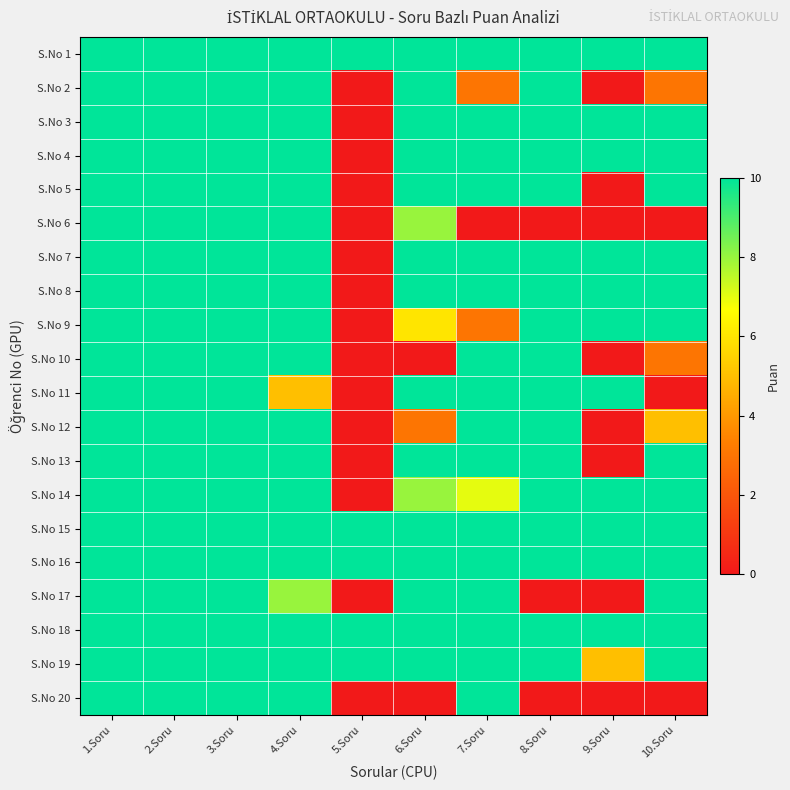

Reading right to left, list all the values displayed in this chart.

S.No 1: 10.Soru=10	9.Soru=10	8.Soru=10	7.Soru=10	6.Soru=10	5.Soru=10	4.Soru=10	3.Soru=10	2.Soru=10	1.Soru=10
S.No 2: 10.Soru=3	9.Soru=0	8.Soru=10	7.Soru=3	6.Soru=10	5.Soru=0	4.Soru=10	3.Soru=10	2.Soru=10	1.Soru=10
S.No 3: 10.Soru=10	9.Soru=10	8.Soru=10	7.Soru=10	6.Soru=10	5.Soru=0	4.Soru=10	3.Soru=10	2.Soru=10	1.Soru=10
S.No 4: 10.Soru=10	9.Soru=10	8.Soru=10	7.Soru=10	6.Soru=10	5.Soru=0	4.Soru=10	3.Soru=10	2.Soru=10	1.Soru=10
S.No 5: 10.Soru=10	9.Soru=0	8.Soru=10	7.Soru=10	6.Soru=10	5.Soru=0	4.Soru=10	3.Soru=10	2.Soru=10	1.Soru=10
S.No 6: 10.Soru=0	9.Soru=0	8.Soru=0	7.Soru=0	6.Soru=8	5.Soru=0	4.Soru=10	3.Soru=10	2.Soru=10	1.Soru=10
S.No 7: 10.Soru=10	9.Soru=10	8.Soru=10	7.Soru=10	6.Soru=10	5.Soru=0	4.Soru=10	3.Soru=10	2.Soru=10	1.Soru=10
S.No 8: 10.Soru=10	9.Soru=10	8.Soru=10	7.Soru=10	6.Soru=10	5.Soru=0	4.Soru=10	3.Soru=10	2.Soru=10	1.Soru=10
S.No 9: 10.Soru=10	9.Soru=10	8.Soru=10	7.Soru=3	6.Soru=6	5.Soru=0	4.Soru=10	3.Soru=10	2.Soru=10	1.Soru=10
S.No 10: 10.Soru=3	9.Soru=0	8.Soru=10	7.Soru=10	6.Soru=0	5.Soru=0	4.Soru=10	3.Soru=10	2.Soru=10	1.Soru=10
S.No 11: 10.Soru=0	9.Soru=10	8.Soru=10	7.Soru=10	6.Soru=10	5.Soru=0	4.Soru=5	3.Soru=10	2.Soru=10	1.Soru=10
S.No 12: 10.Soru=5	9.Soru=0	8.Soru=10	7.Soru=10	6.Soru=3	5.Soru=0	4.Soru=10	3.Soru=10	2.Soru=10	1.Soru=10
S.No 13: 10.Soru=10	9.Soru=0	8.Soru=10	7.Soru=10	6.Soru=10	5.Soru=0	4.Soru=10	3.Soru=10	2.Soru=10	1.Soru=10
S.No 14: 10.Soru=10	9.Soru=10	8.Soru=10	7.Soru=7	6.Soru=8	5.Soru=0	4.Soru=10	3.Soru=10	2.Soru=10	1.Soru=10
S.No 15: 10.Soru=10	9.Soru=10	8.Soru=10	7.Soru=10	6.Soru=10	5.Soru=10	4.Soru=10	3.Soru=10	2.Soru=10	1.Soru=10
S.No 16: 10.Soru=10	9.Soru=10	8.Soru=10	7.Soru=10	6.Soru=10	5.Soru=10	4.Soru=10	3.Soru=10	2.Soru=10	1.Soru=10
S.No 17: 10.Soru=10	9.Soru=0	8.Soru=0	7.Soru=10	6.Soru=10	5.Soru=0	4.Soru=8	3.Soru=10	2.Soru=10	1.Soru=10
S.No 18: 10.Soru=10	9.Soru=10	8.Soru=10	7.Soru=10	6.Soru=10	5.Soru=10	4.Soru=10	3.Soru=10	2.Soru=10	1.Soru=10
S.No 19: 10.Soru=10	9.Soru=5	8.Soru=10	7.Soru=10	6.Soru=10	5.Soru=10	4.Soru=10	3.Soru=10	2.Soru=10	1.Soru=10
S.No 20: 10.Soru=0	9.Soru=0	8.Soru=0	7.Soru=10	6.Soru=0	5.Soru=0	4.Soru=10	3.Soru=10	2.Soru=10	1.Soru=10